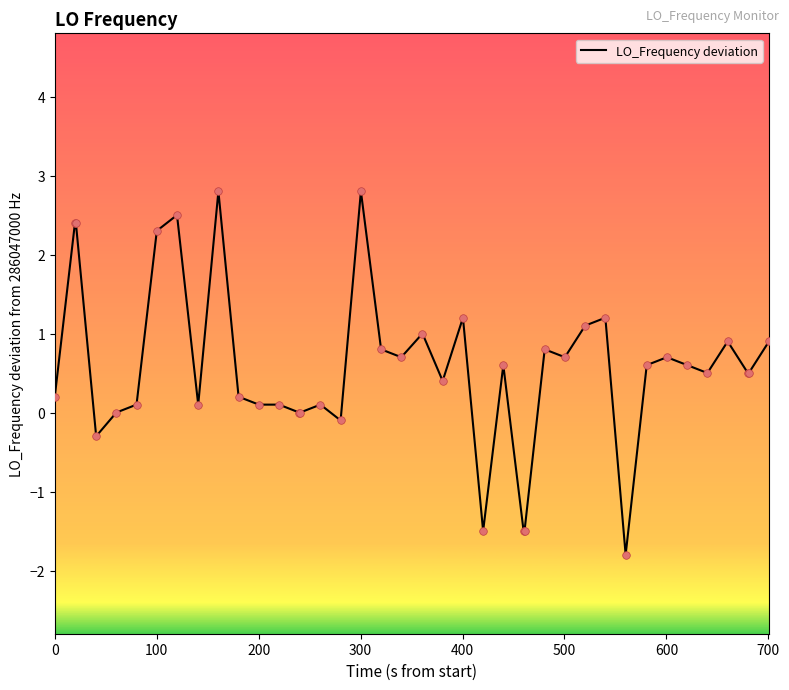

What is the smallest value displayed?

-1.8